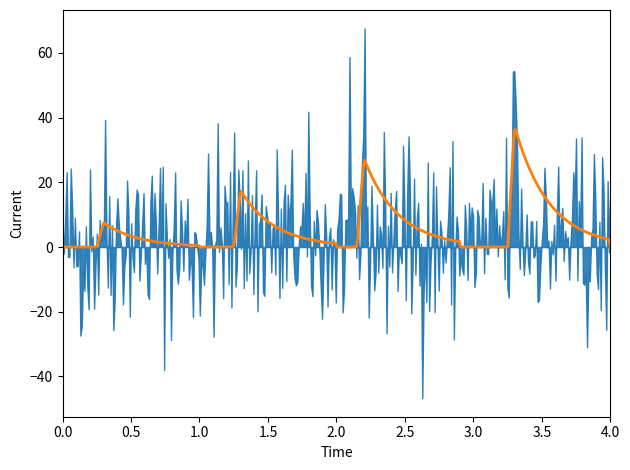

Does the chart display data point markers on the line(s)?

No